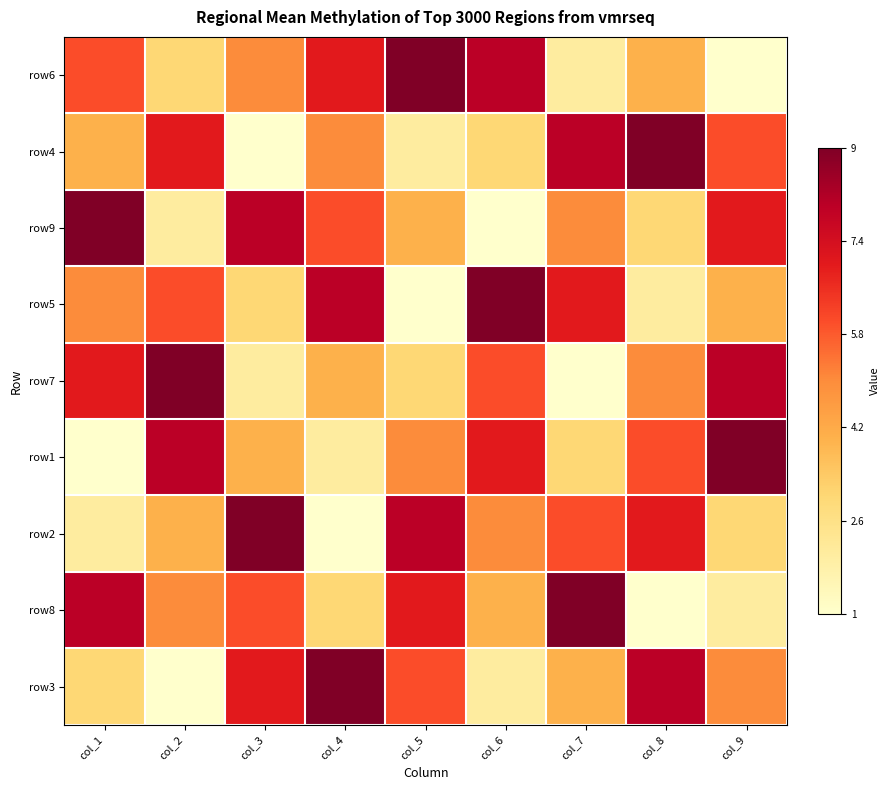

At which category is the sum across all series the highest?

col_1